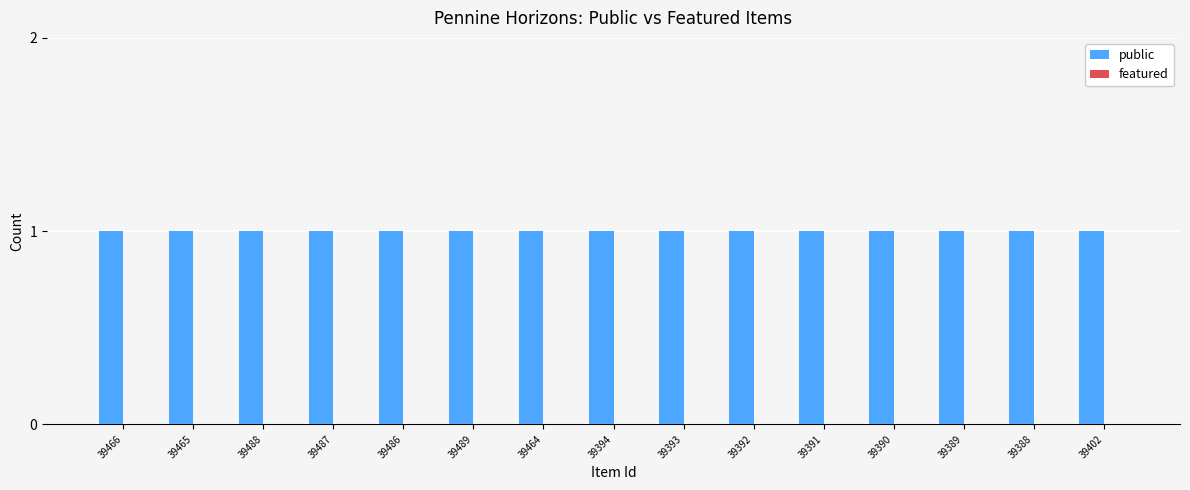

At which category is the sum across all series the highest?

39466